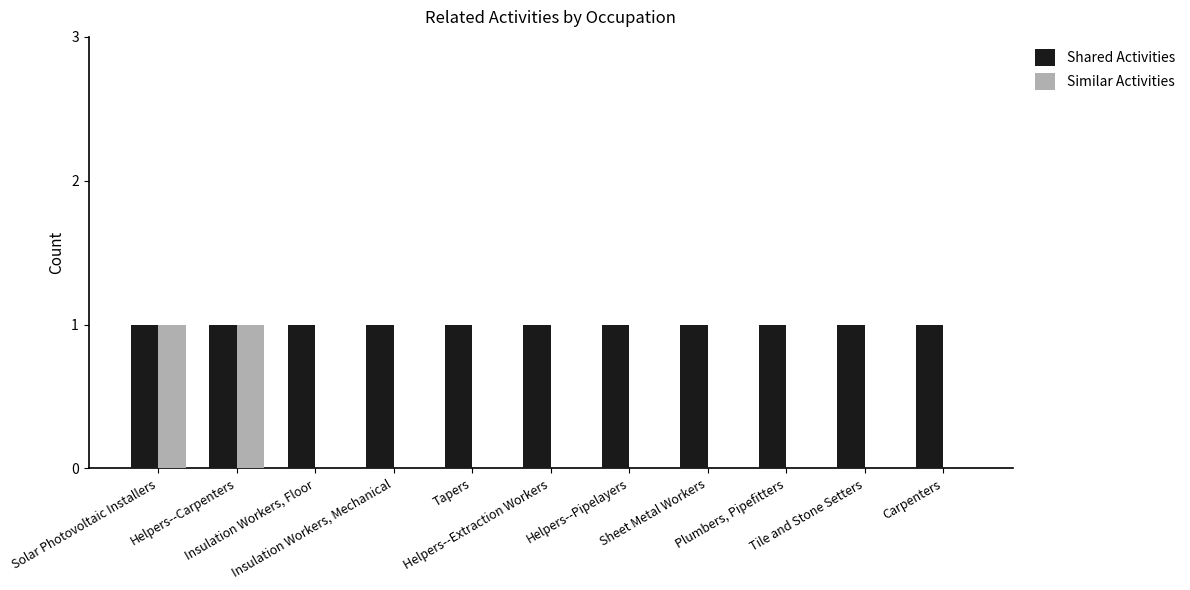

What is the sum of all Shared Activities values?

11